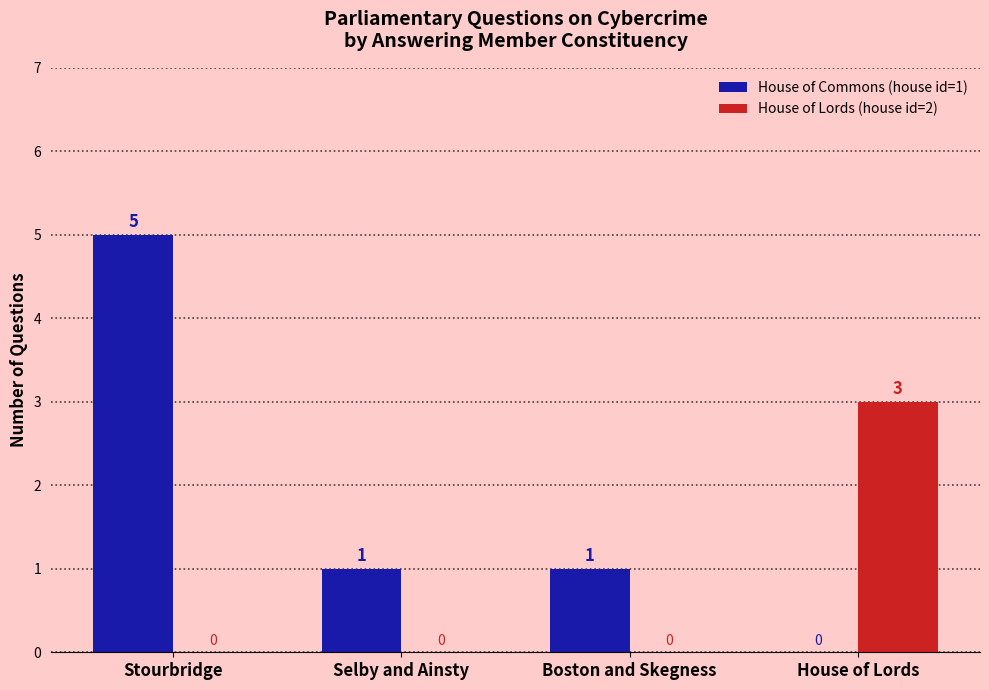

What are all the series names shown in the legend?

House of Commons (house id=1), House of Lords (house id=2)